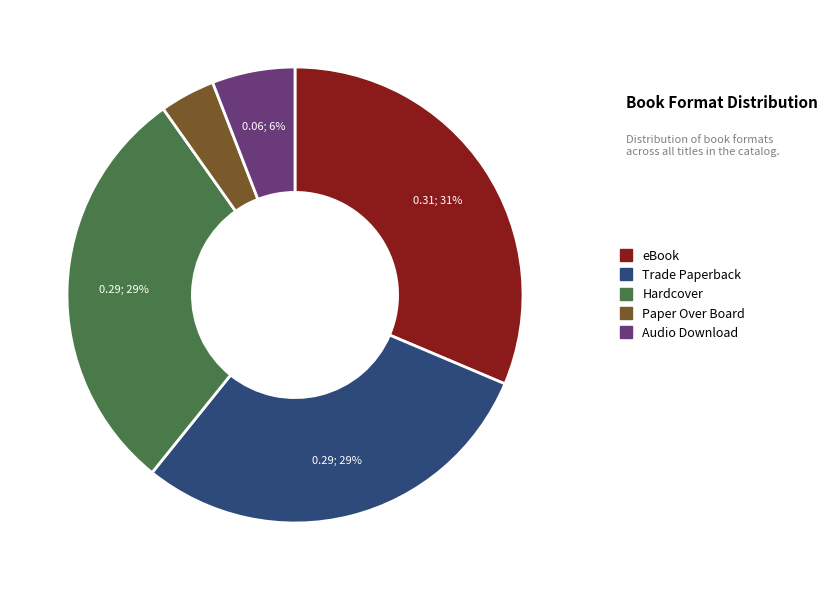

The Audio Download slice represents 1% of the pie. True or false?

False